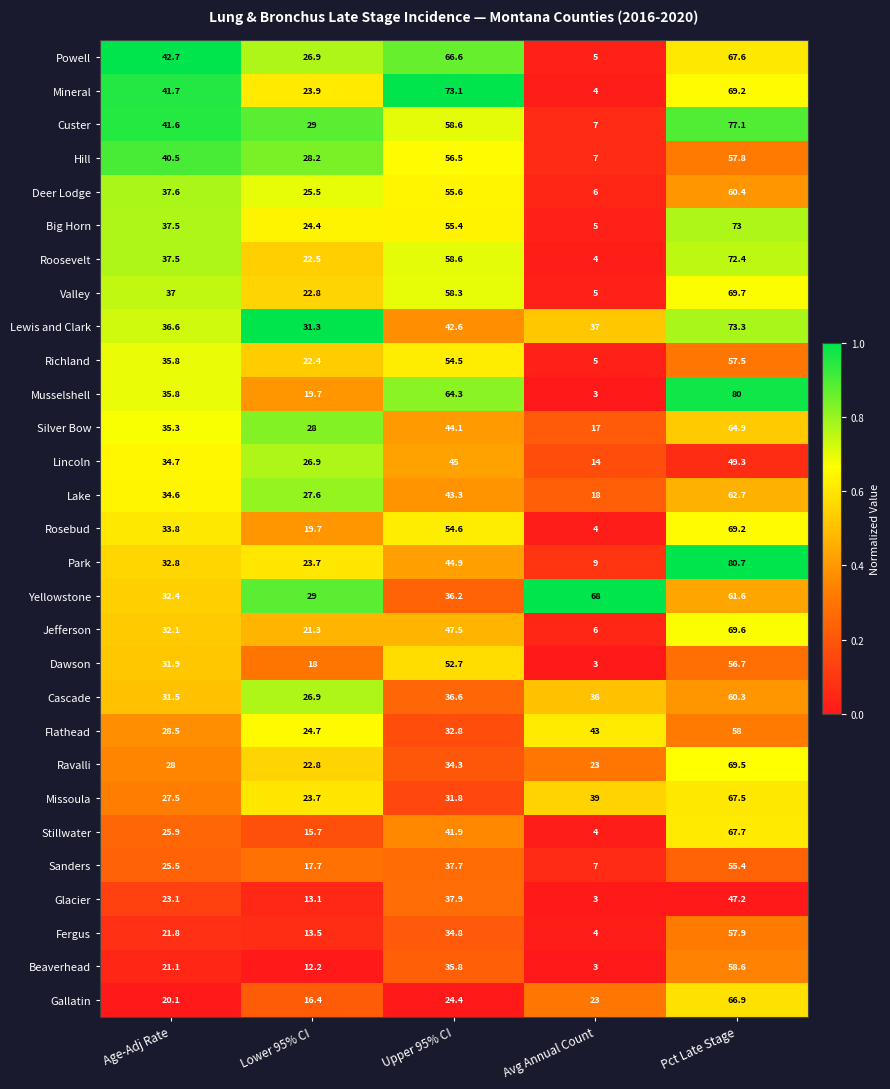

What is the highest value of the Glacier series?

47.2